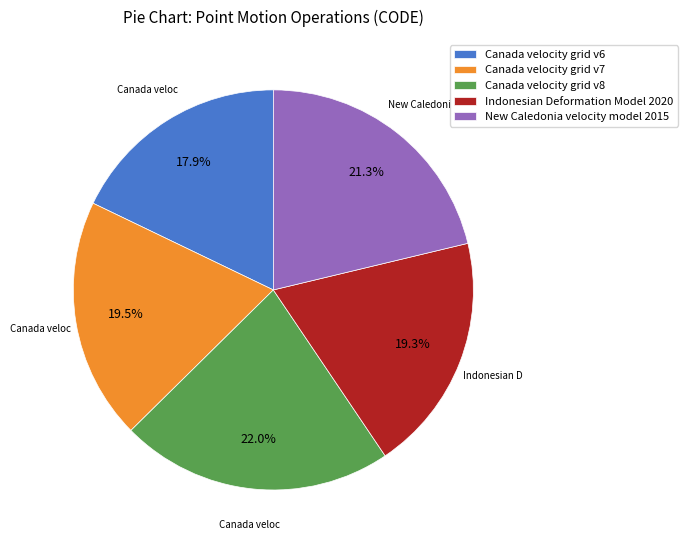

What is the total percentage of New Caledonia velocity model 2015 and Canada velocity grid v8?

43.3%